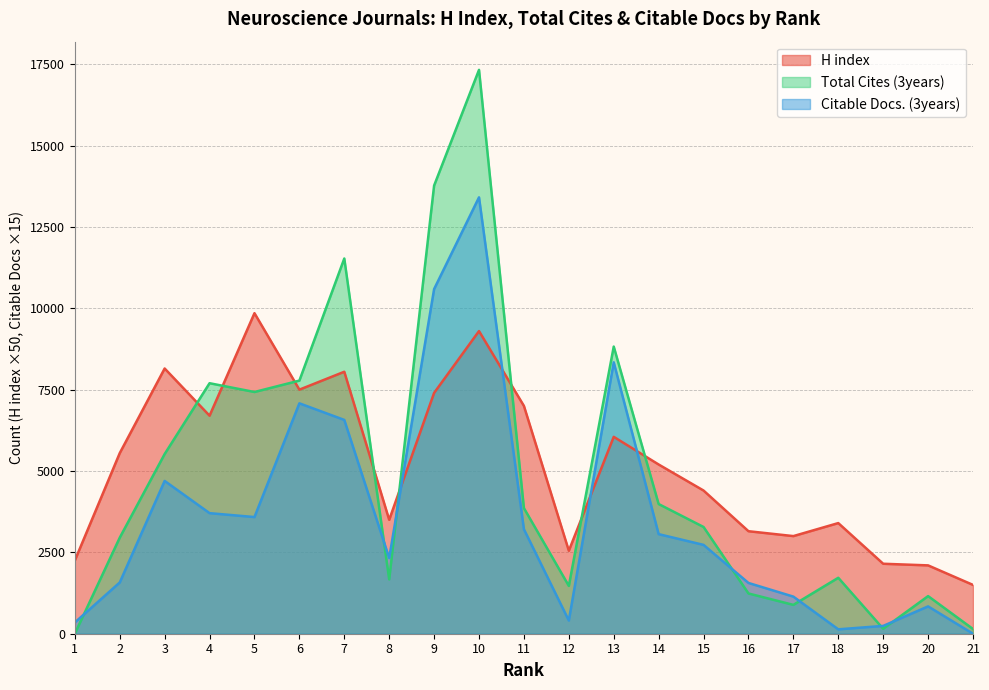

What is the value of the H index point at the 21st from the left?

1500